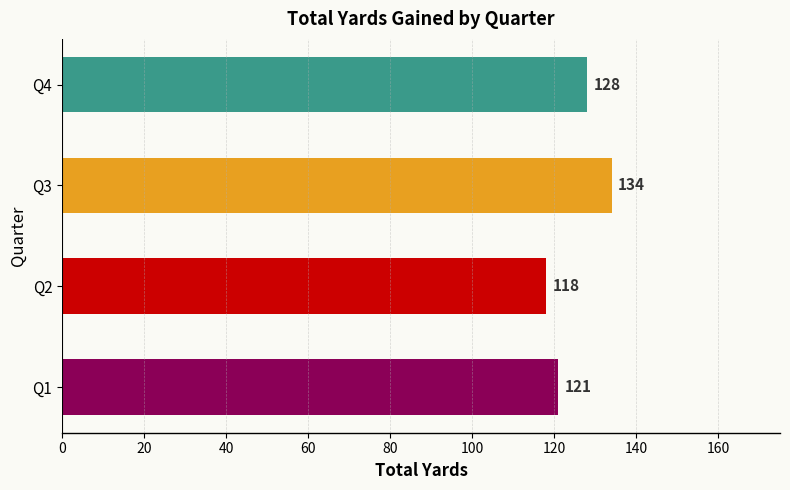

List the labels in order of value, largest first.

Q3, Q4, Q1, Q2